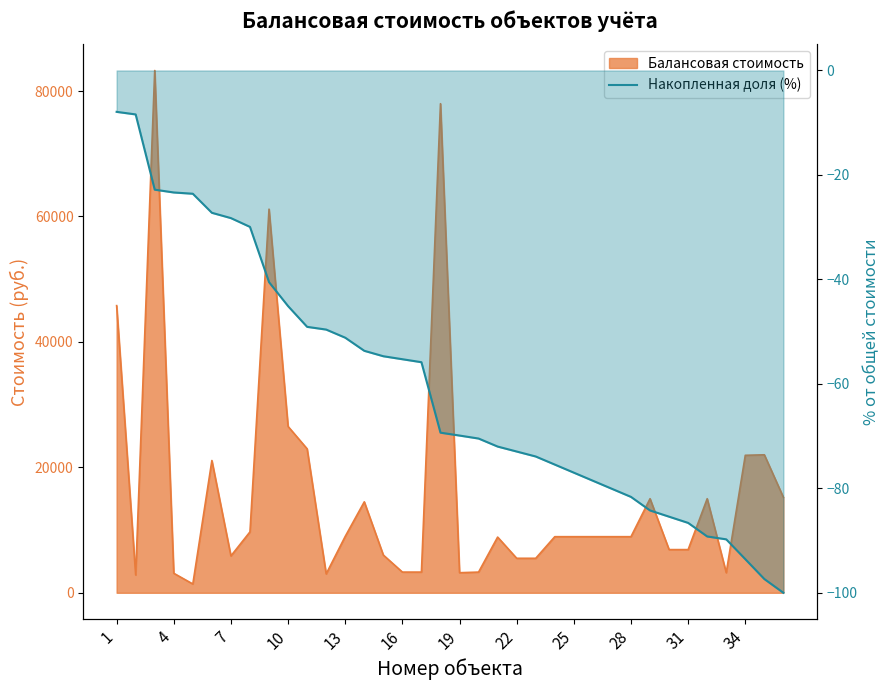

What is the maximum value shown in the chart?

-7.9